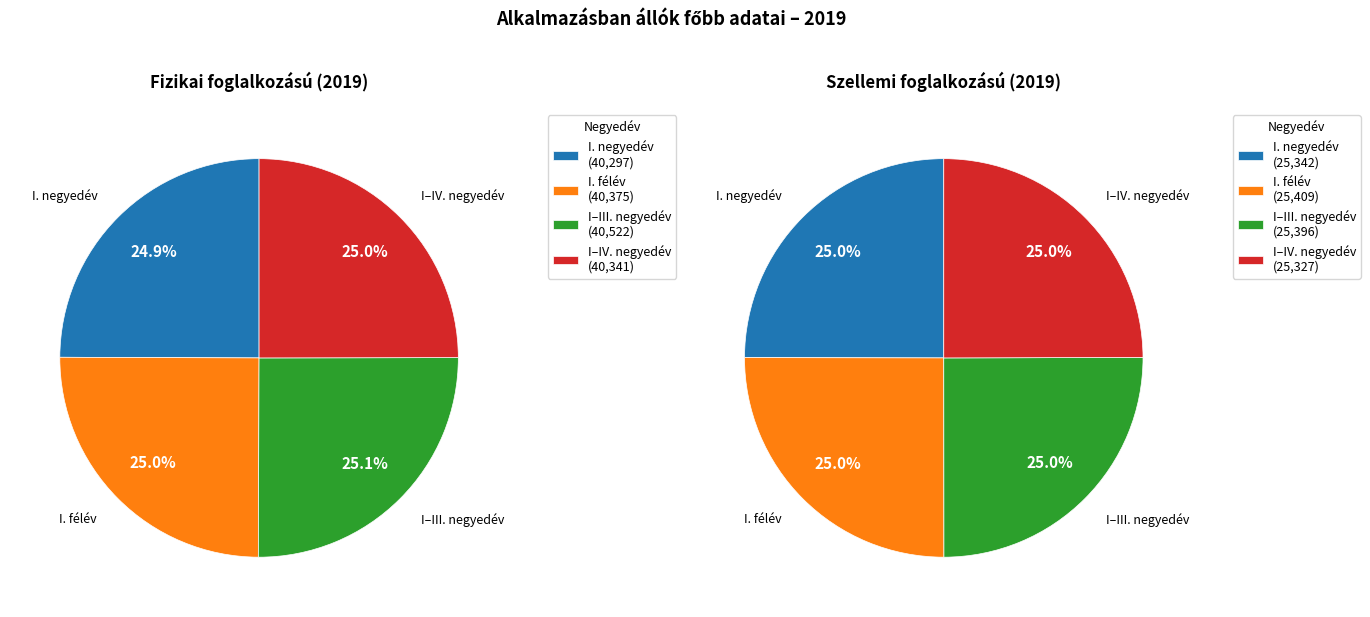

Does I. negyedév represent more than half of the total?

No